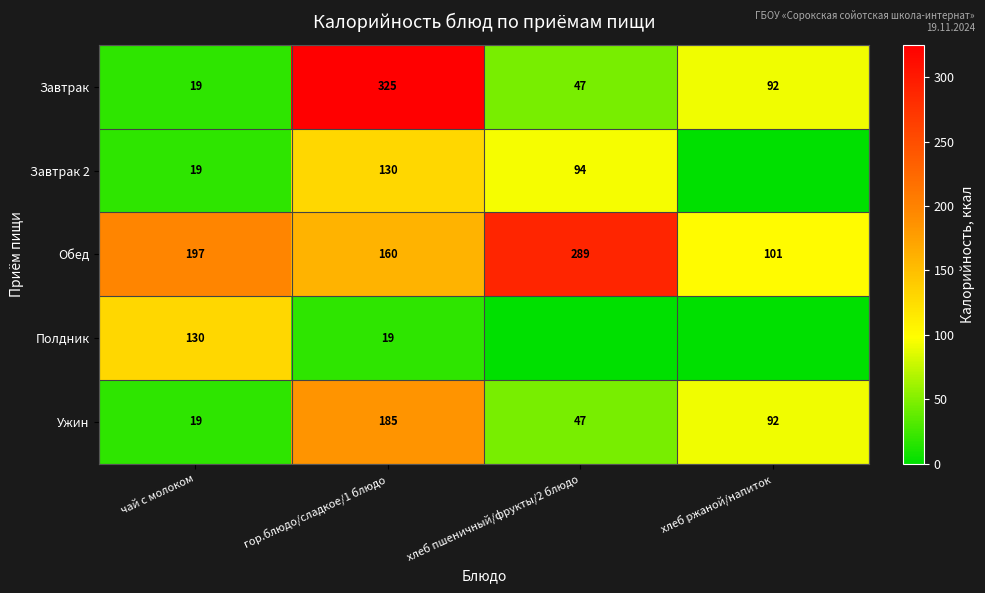

Rank the categories by Обед value from highest to lowest.

хлеб пшеничный/фрукты/2 блюдо, чай с молоком, гор.блюдо/сладкое/1 блюдо, хлеб ржаной/напиток